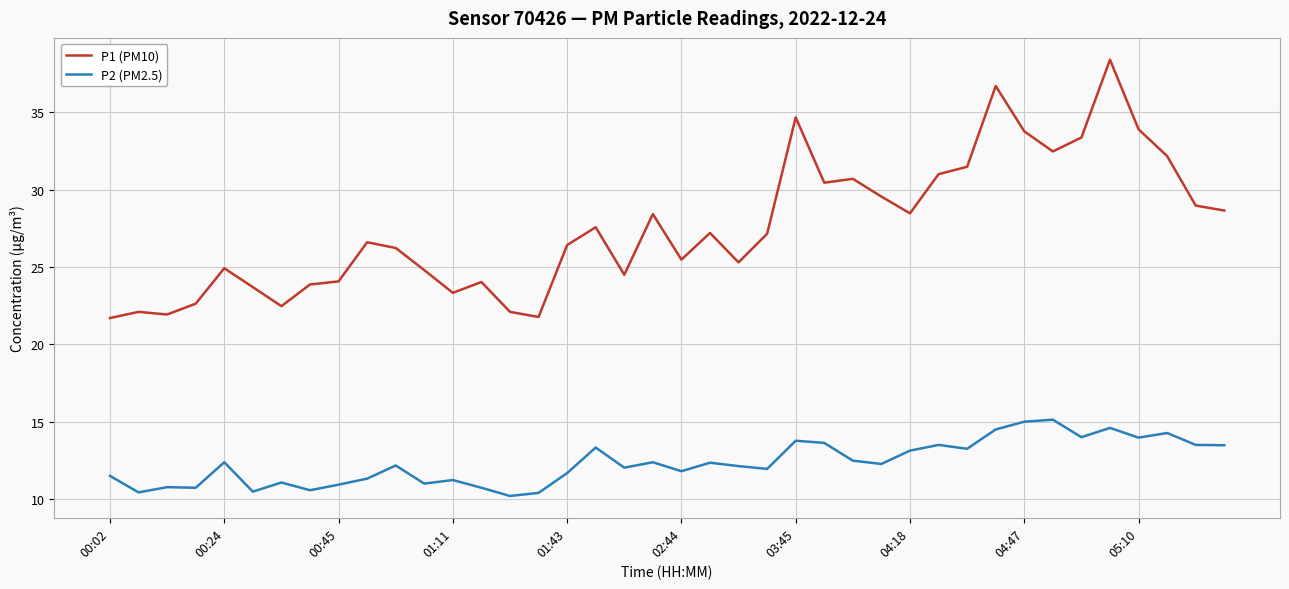

What is the difference between the maximum and minimum values in the P1 (PM10) series?

16.7